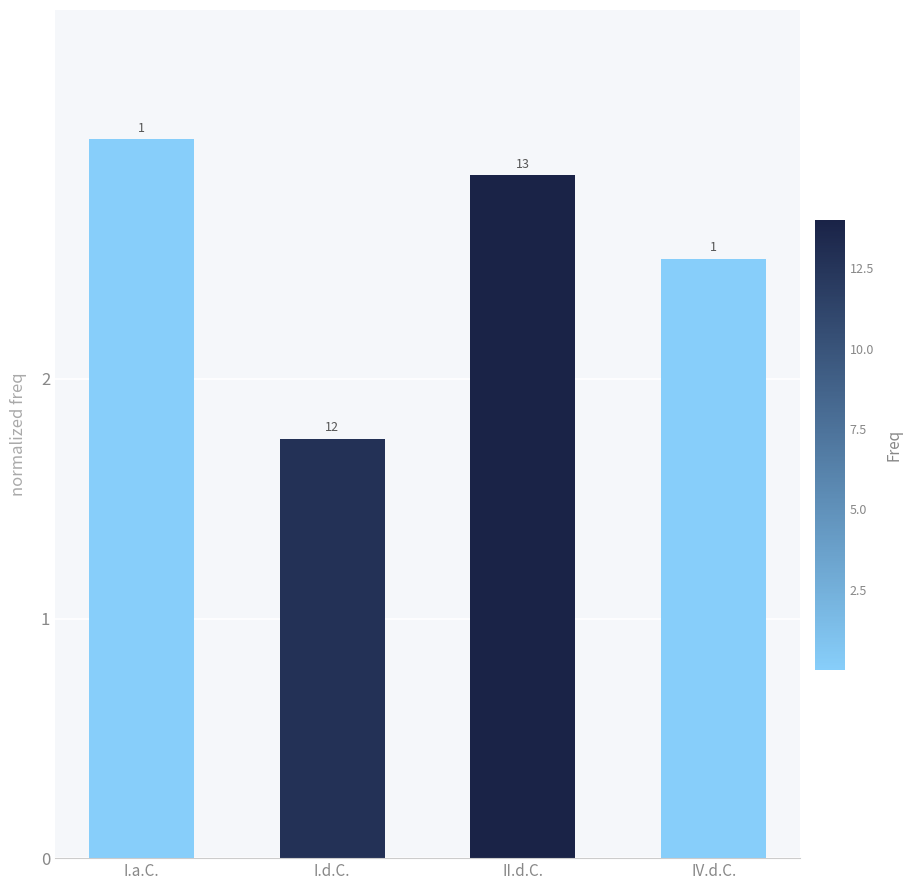

Are the bars horizontal?

No